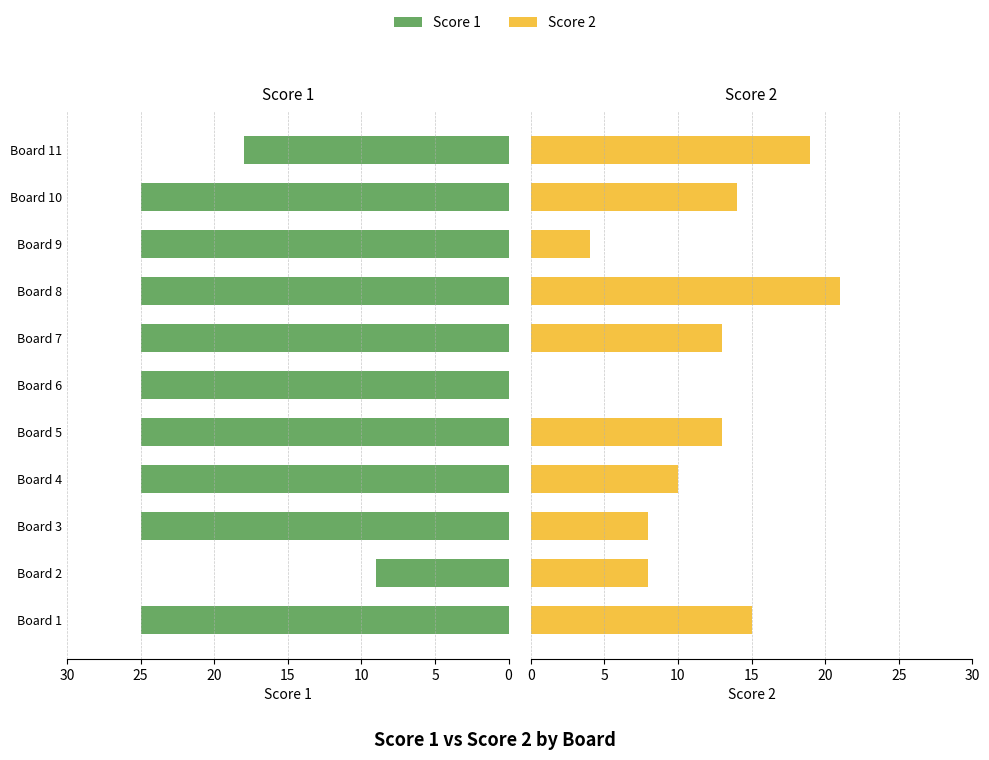

What is the average value of the Score 2 series?

11